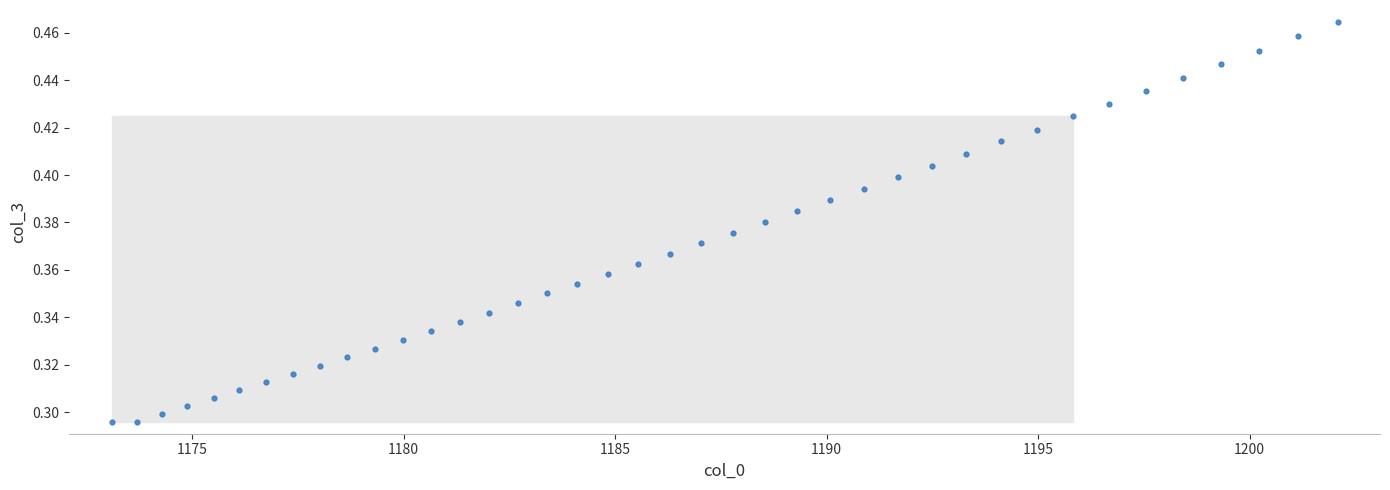

What is the range of X values (max minus min)?

29.0